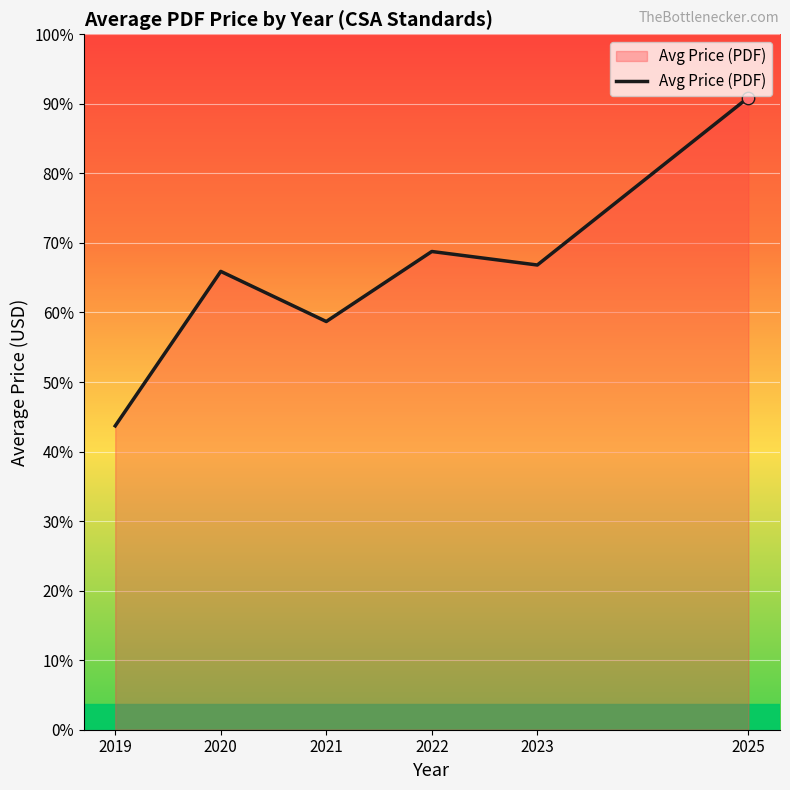

Which has a higher value, 2021 or 2023?

2023